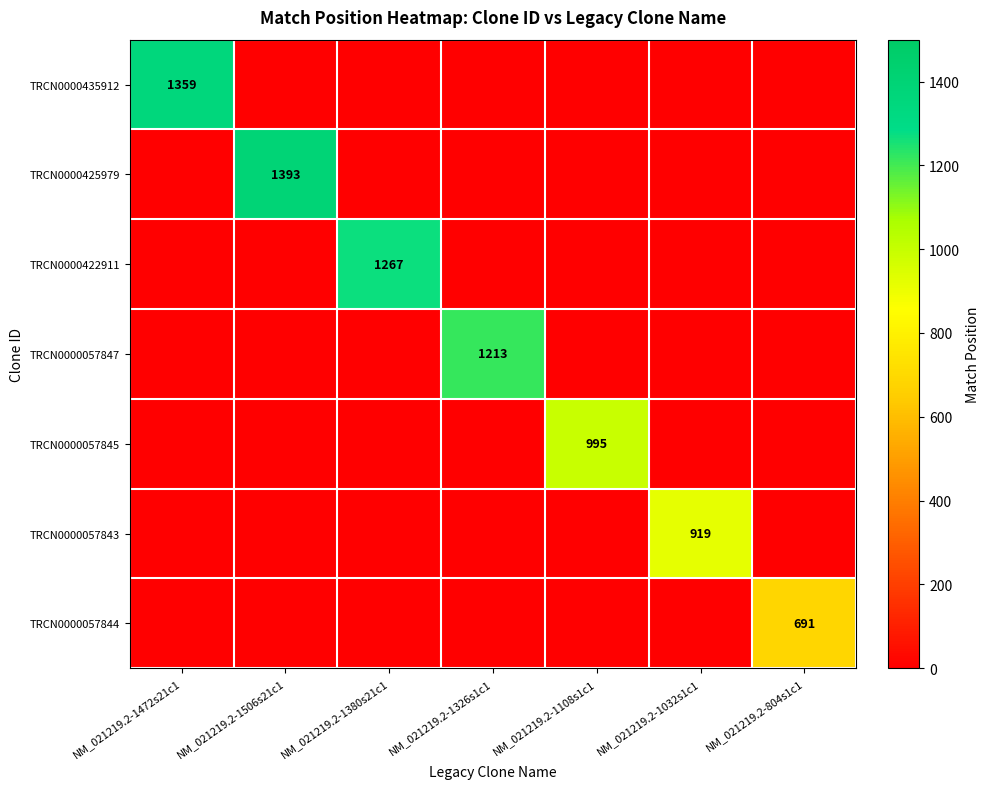

What is the spread (max minus min) of values at NM_021219.2-804s1c1?

691